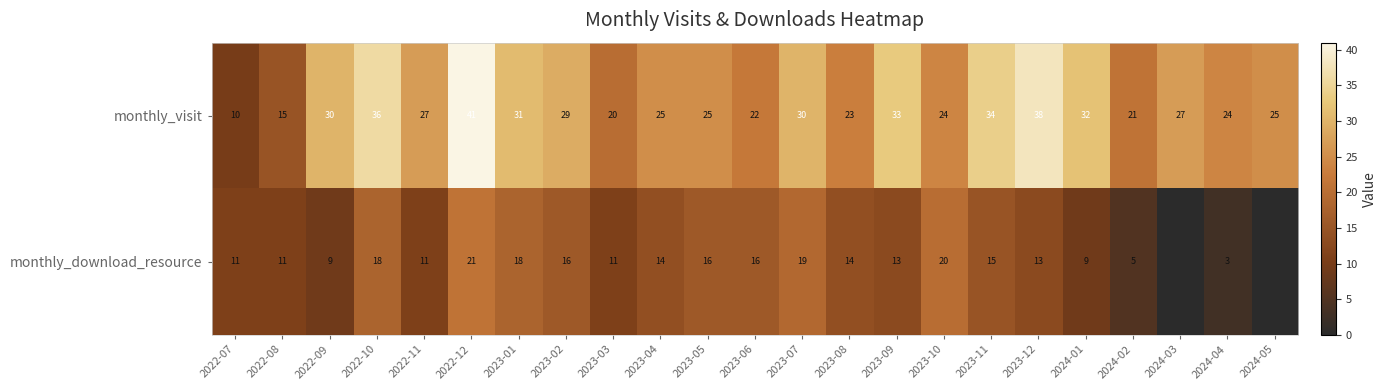

Between 2023-04 and 2022-10, which is larger?

2022-10